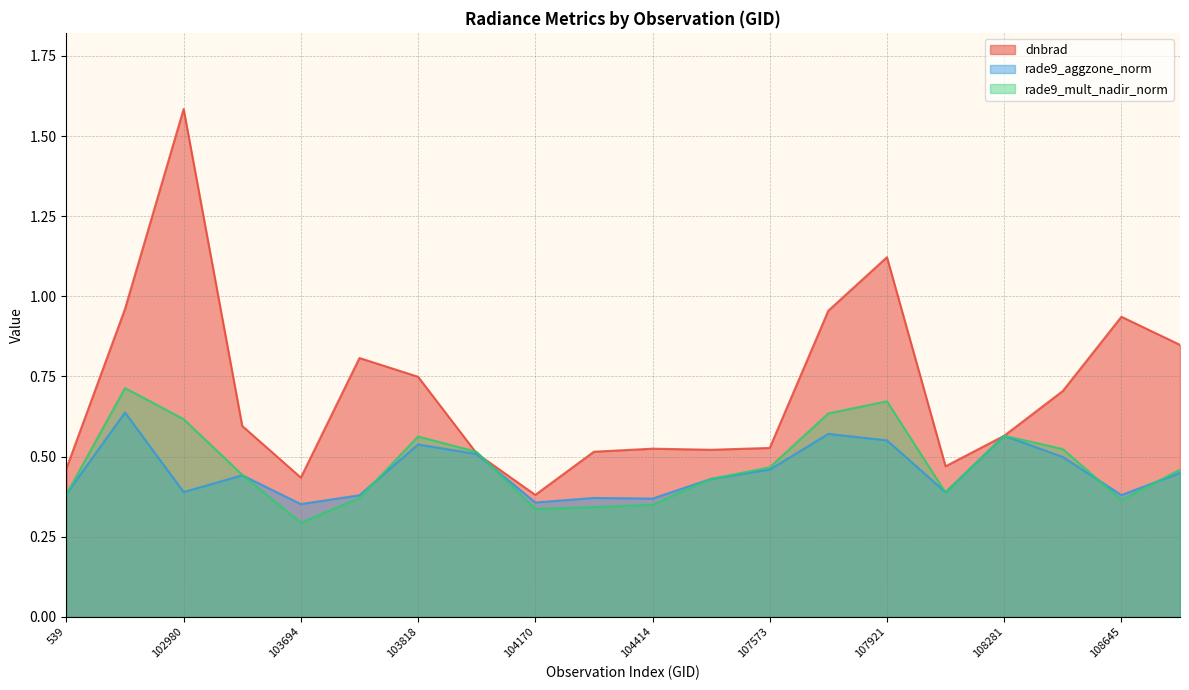

Is it true that dnbrad equals 0.7 at 107921?

False